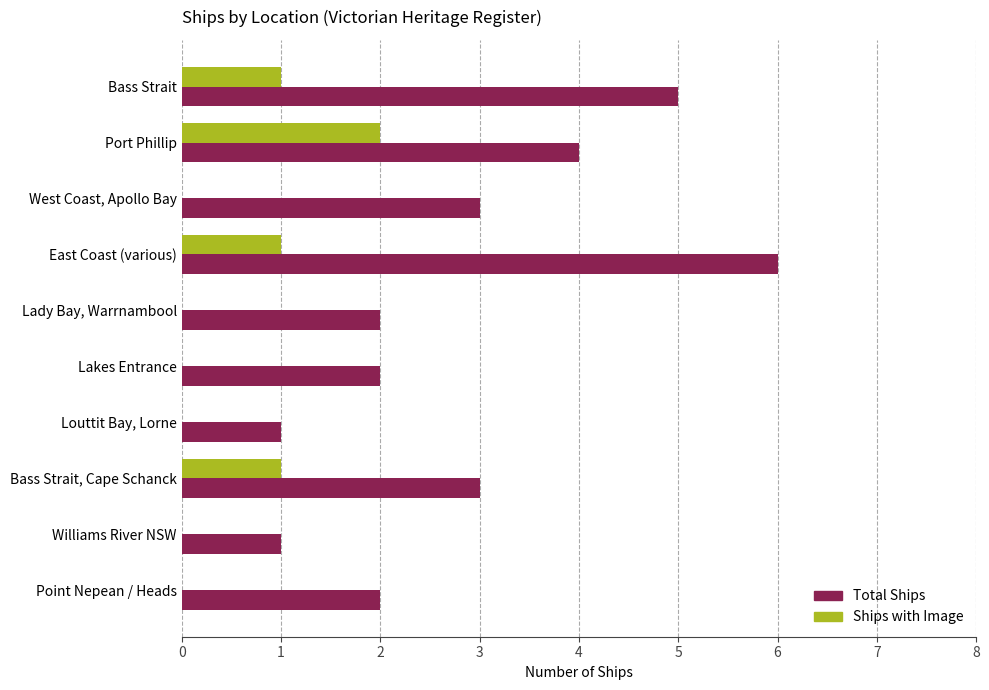

What is the sum of the Total Ships values at West Coast, Apollo Bay and East Coast (various)?

9